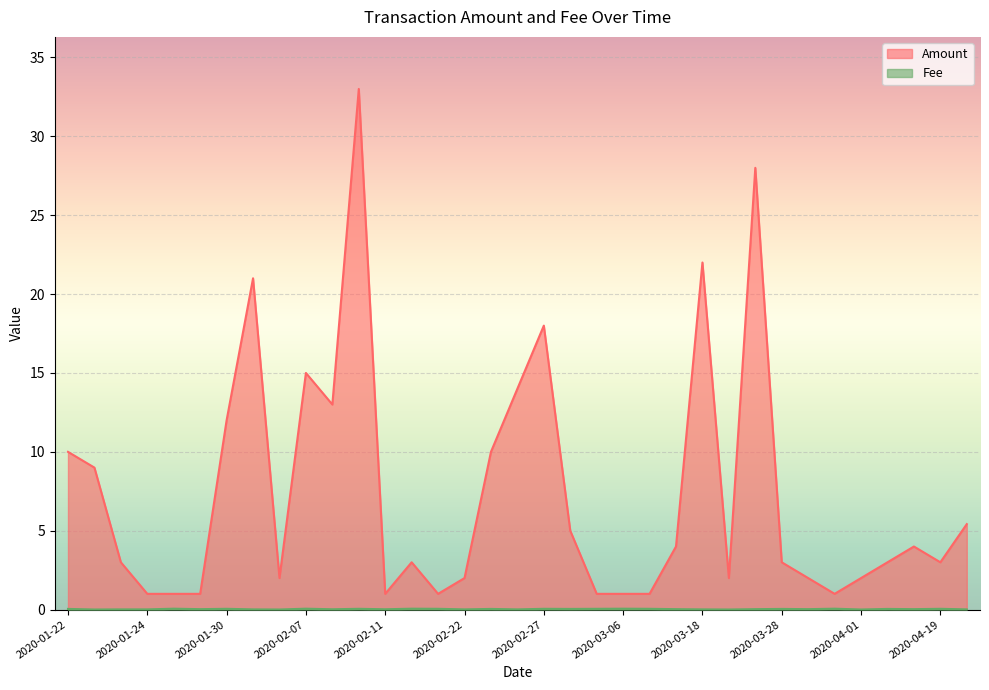

What is the average value of the Amount series?

7.4